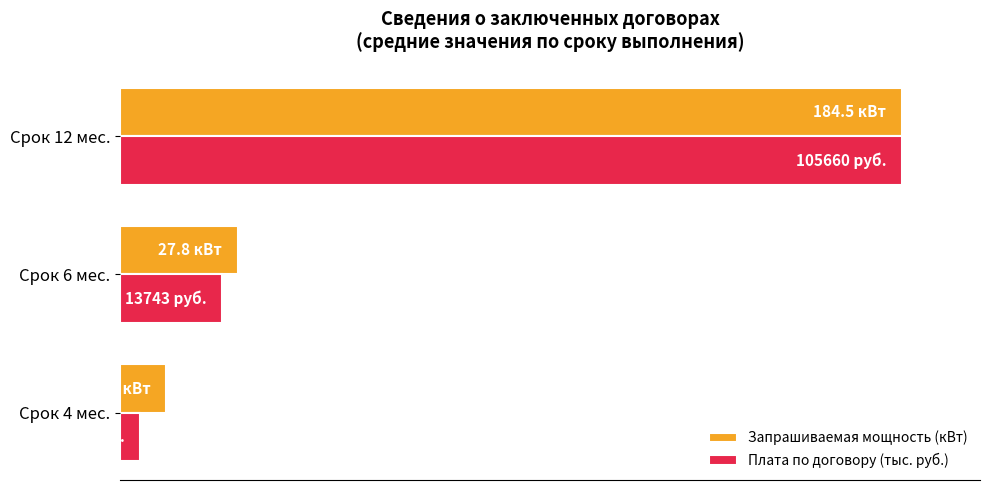

What are all the series names shown in the legend?

Запрашиваемая мощность (кВт), Плата по договору (тыс. руб.)